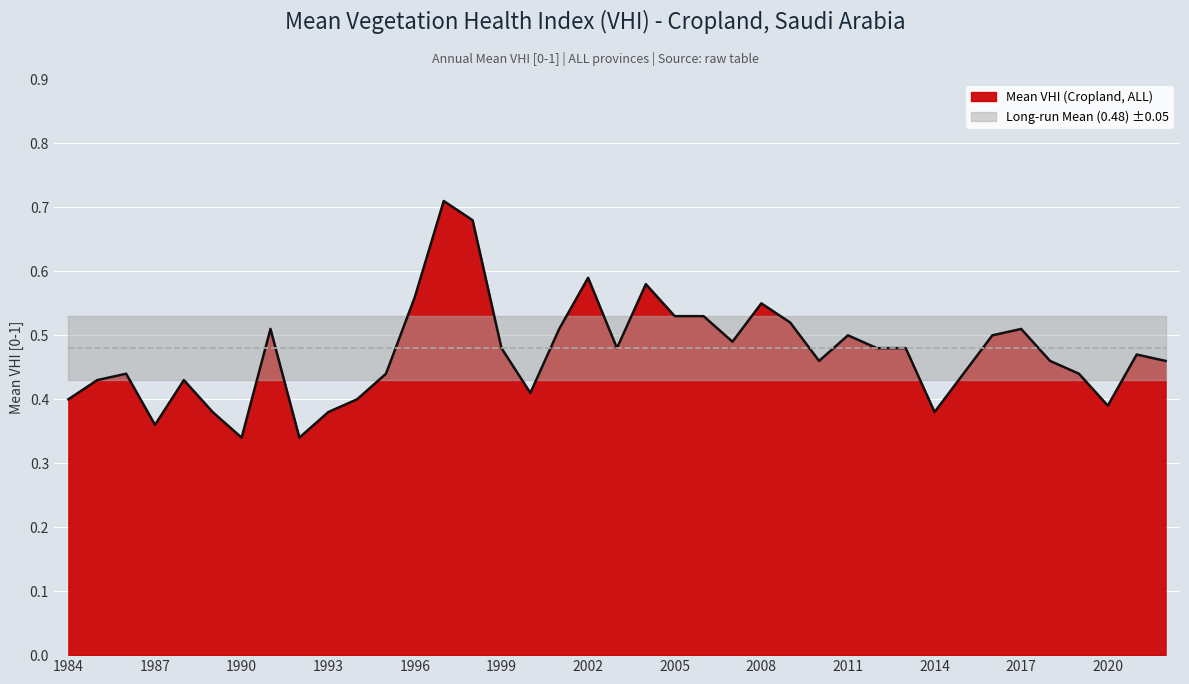

True or false: Long-run Mean (0.48) has more than 0 interior local peaks.

False